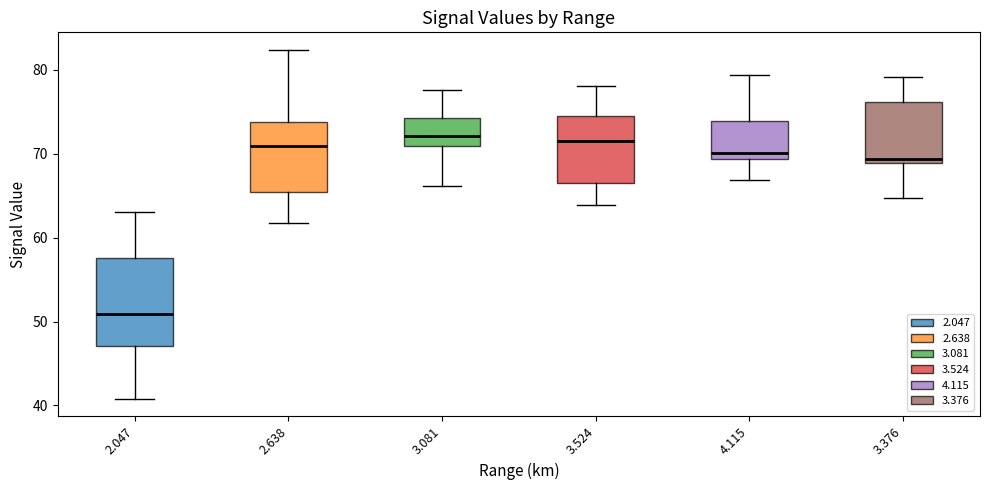

Reading left to right, read every box against the y-axis: the position of its median line, the range the box covers, and the ends of its whiskers. The values are not printed on the chart, so give them approximately, as read against the axis.

2.047: median 51, box 47 to 58, whiskers 41 to 63
2.638: median 71, box 66 to 74, whiskers 62 to 82
3.081: median 72, box 71 to 74, whiskers 66 to 78
3.524: median 72, box 67 to 75, whiskers 64 to 78
4.115: median 70, box 69 to 74, whiskers 67 to 79
3.376: median 69 (just above the box's lower edge), box 69 to 76, whiskers 65 to 79